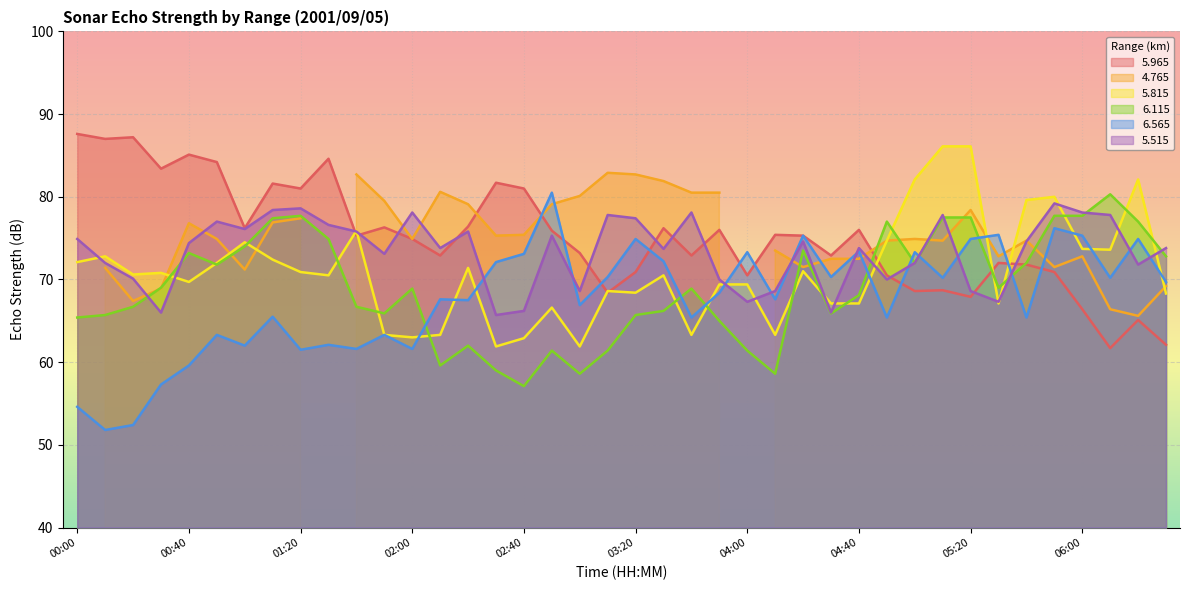

What is the label of the 12th point from the left?

01:50